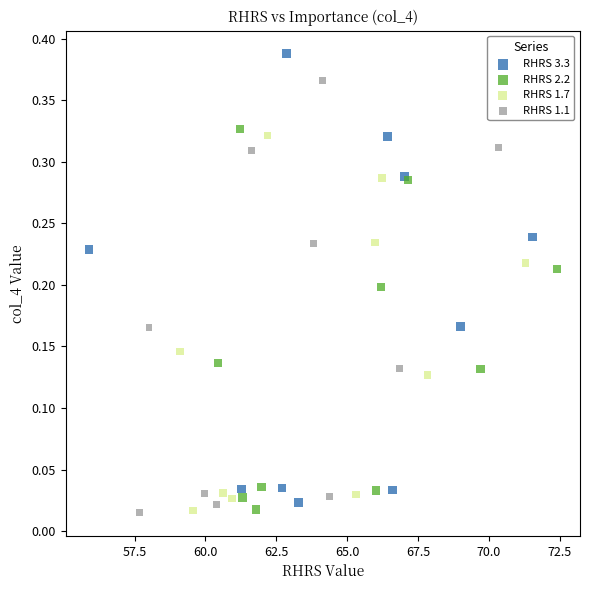

Which series contains the highest Y value?

RHRS 3.3